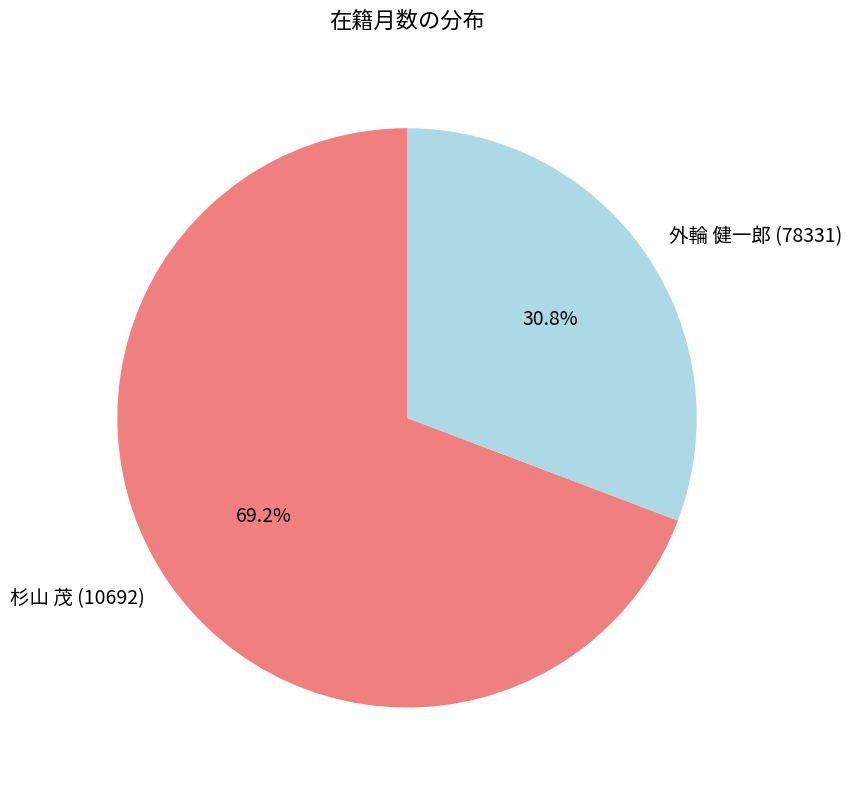

Approximately how many times larger is the value at 杉山 茂 (10692) compared to 外輪 健一郎 (78331)?

2.2